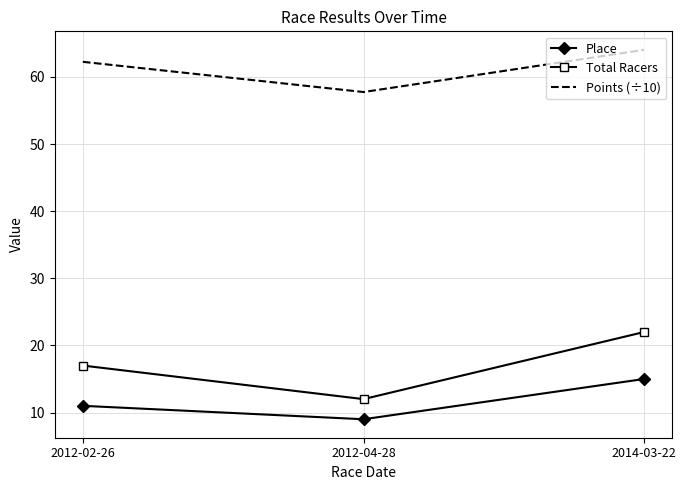

Rank the series by their maximum value, from highest to lowest.

Points (÷10), Total Racers, Place